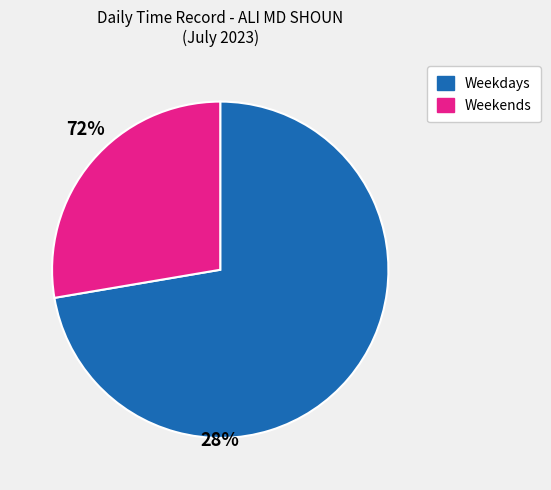

Is there any slice that represents more than half of the pie?

Yes